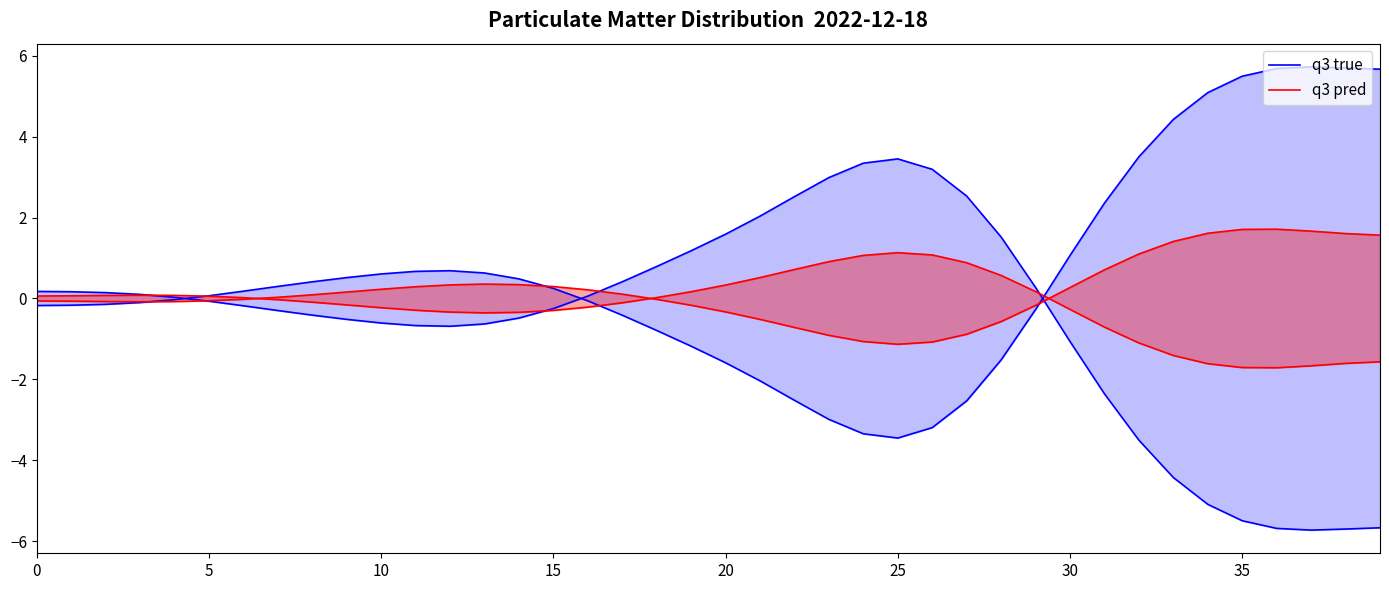

What is the smallest value displayed?

-5.7